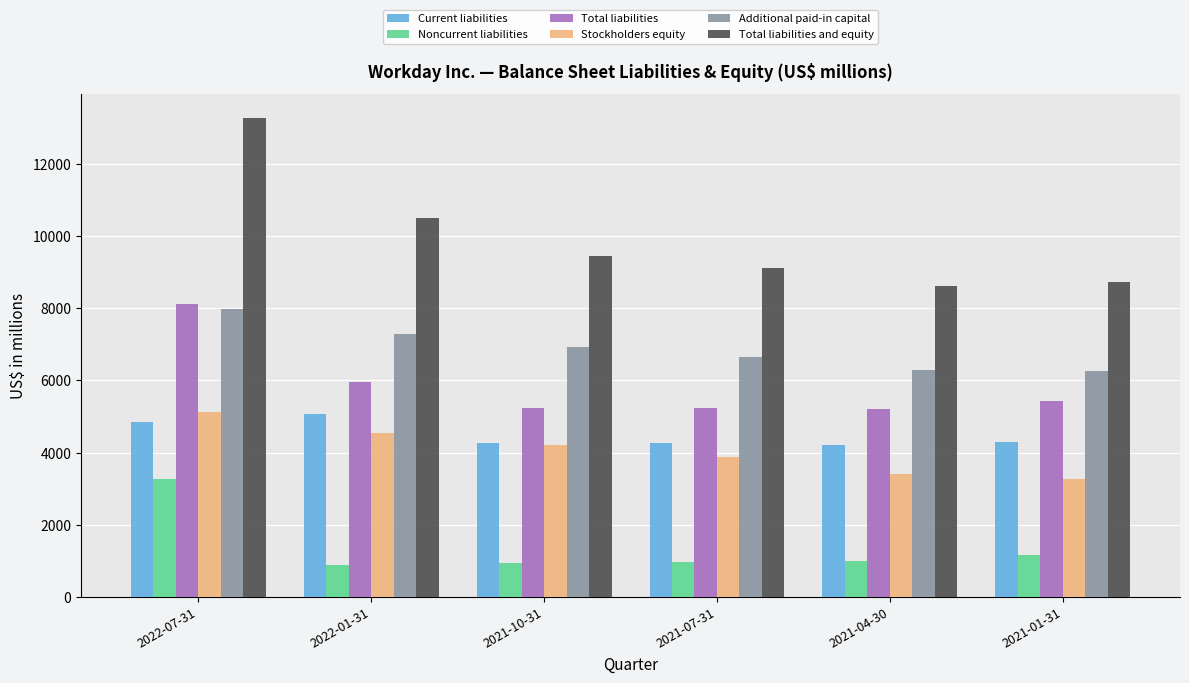

How many data points in Stockholders equity are less than 4216?

3